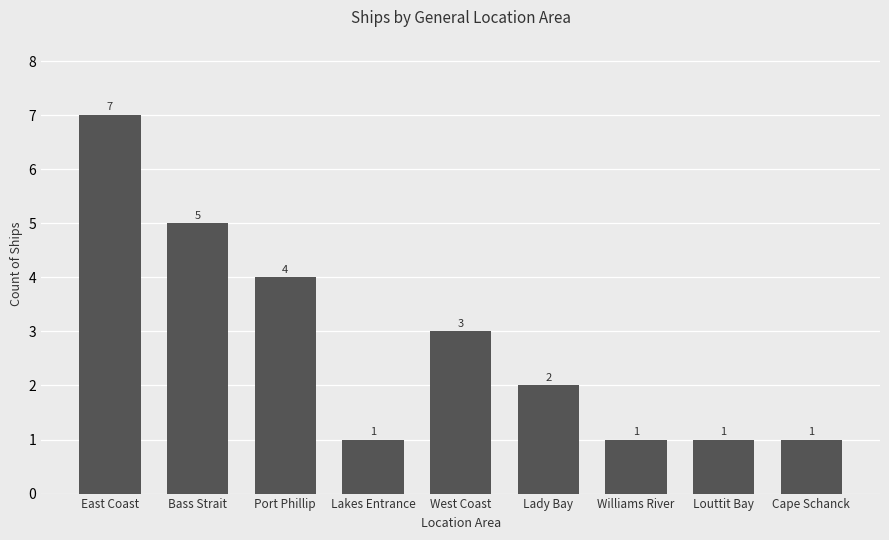

What is the change in value from Port Phillip to Lady Bay?

-2